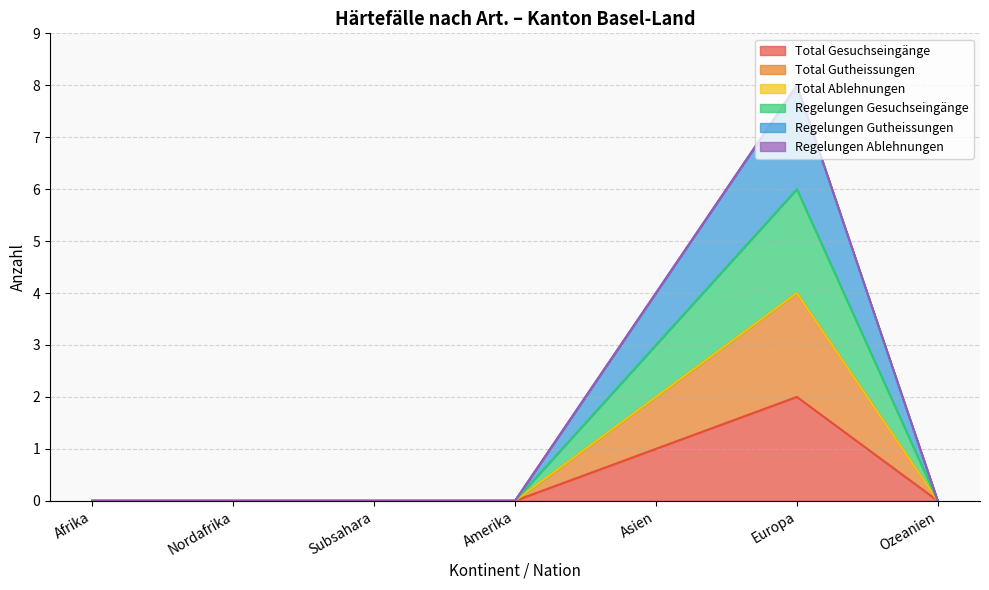

Which series has the widest spread of values?

Total Gesuchseingänge